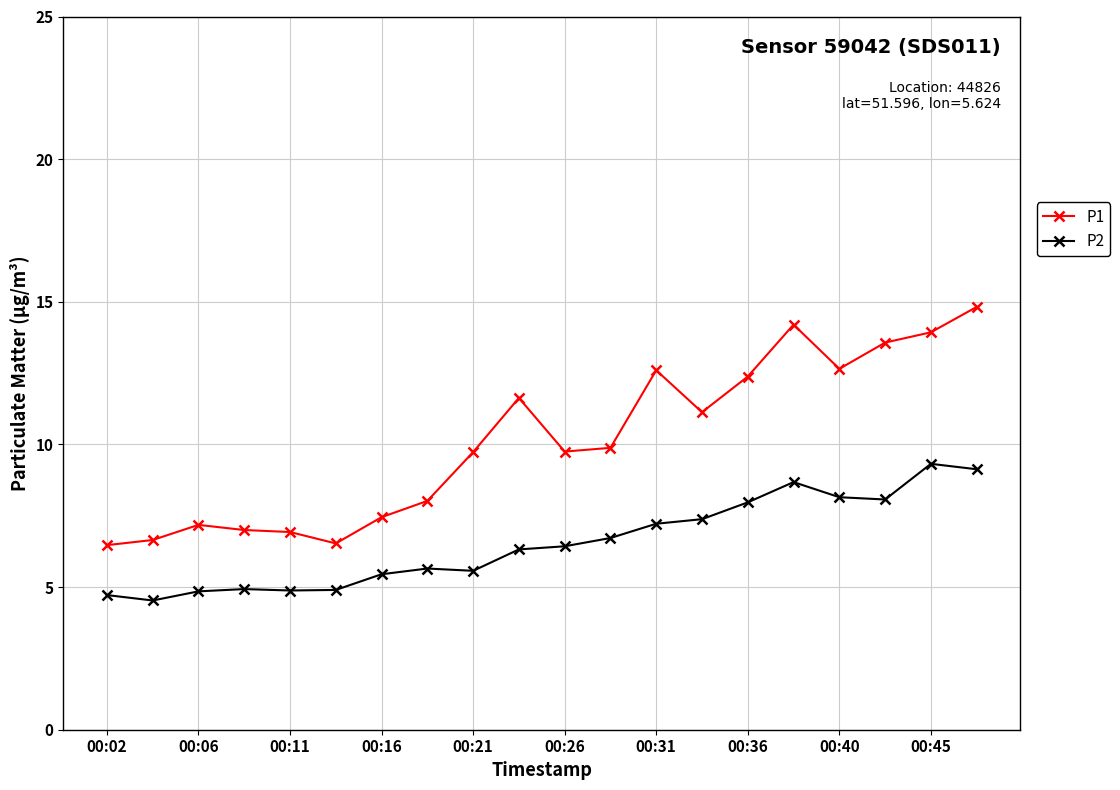

True or false: P1 and P2 cross at least once.

False